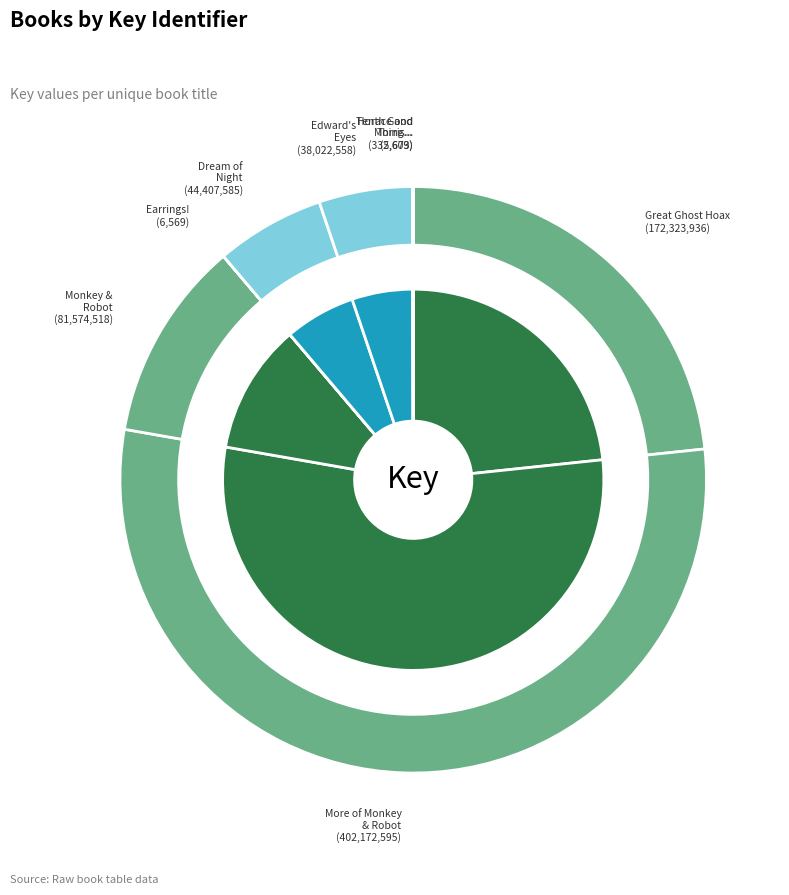

Which category accounts for the majority?

More of Monkey & Robot